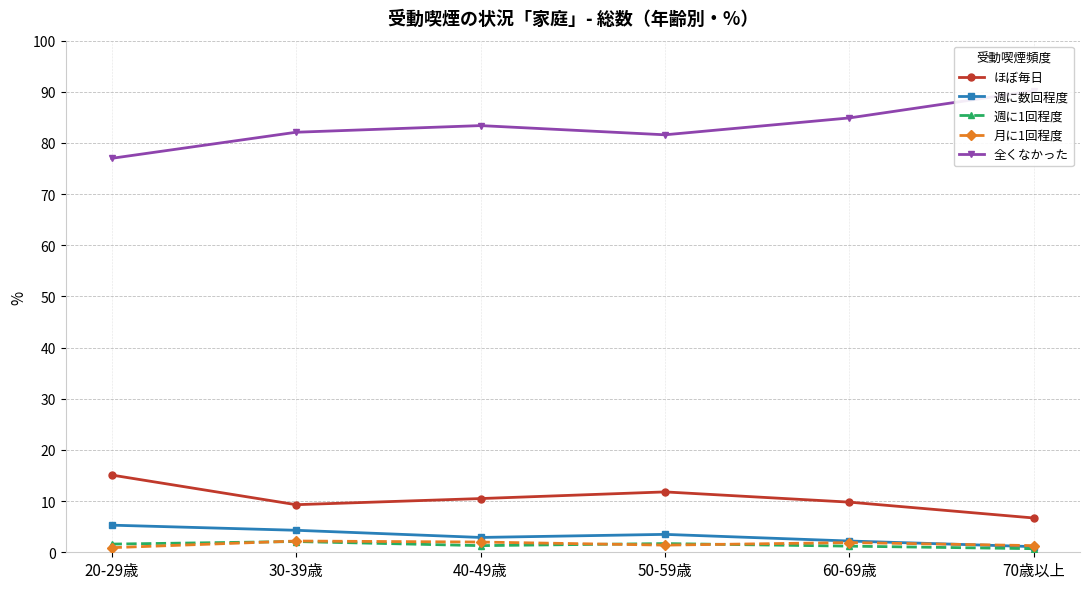

What is the sum of the ほぼ毎日 values at 40-49歳 and 70歳以上?

17.2